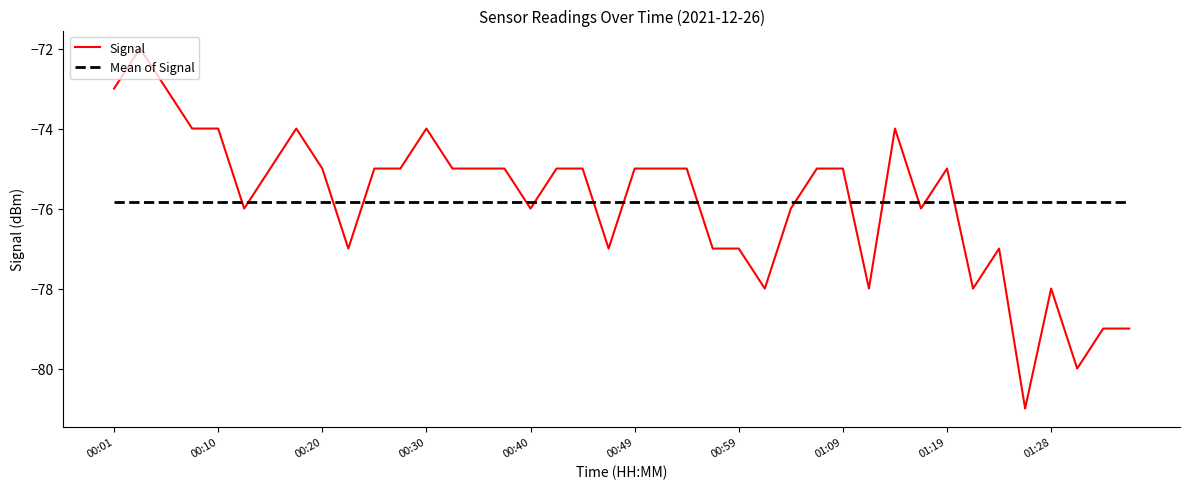

Which series has the widest spread of values?

Signal